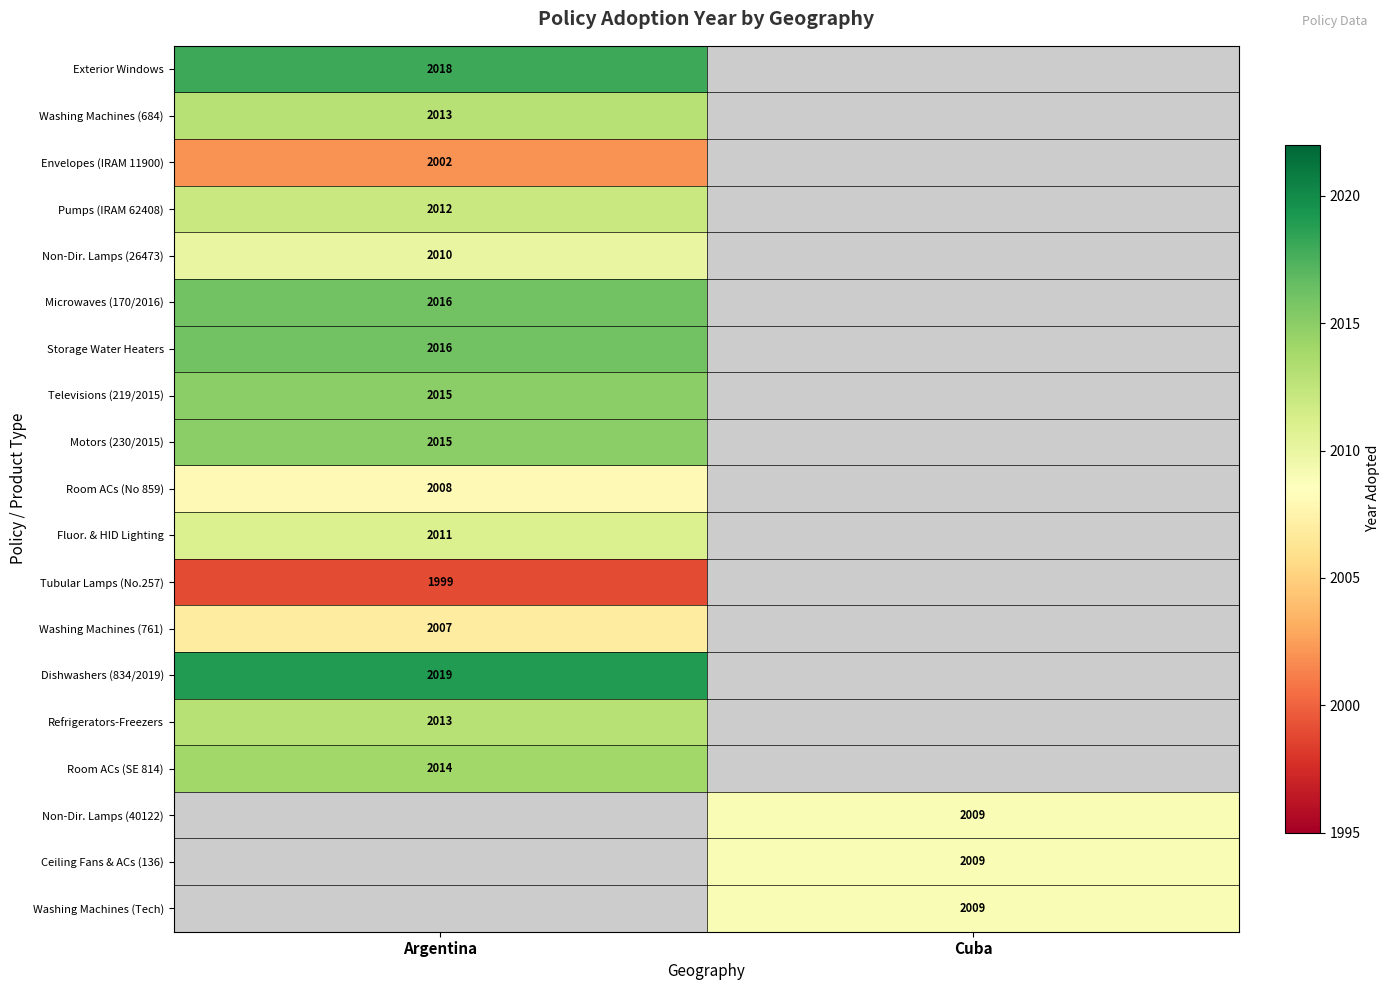

Which label corresponds to the largest value in the chart?

Argentina